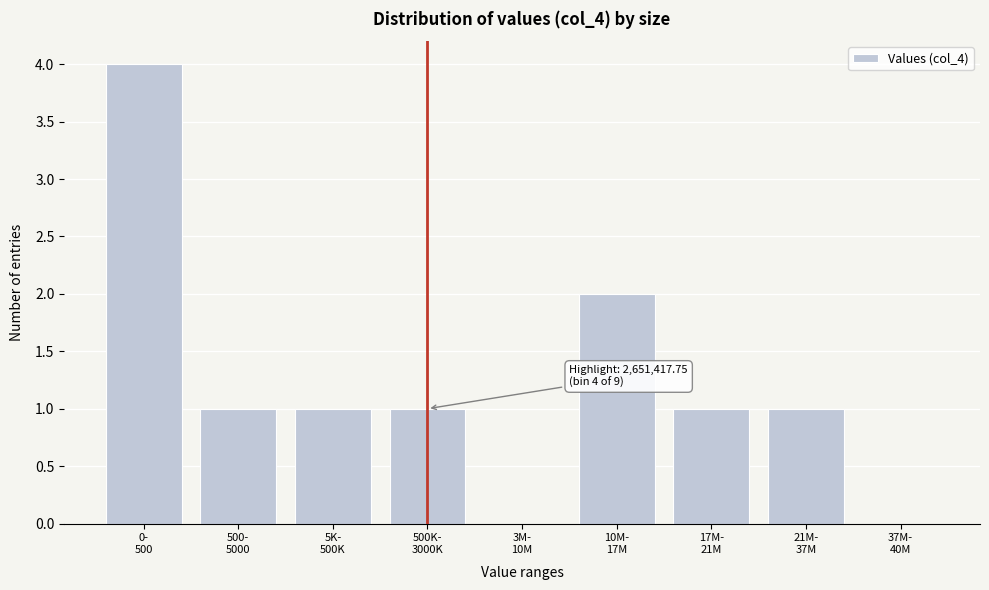

What is the greatest value displayed?

4